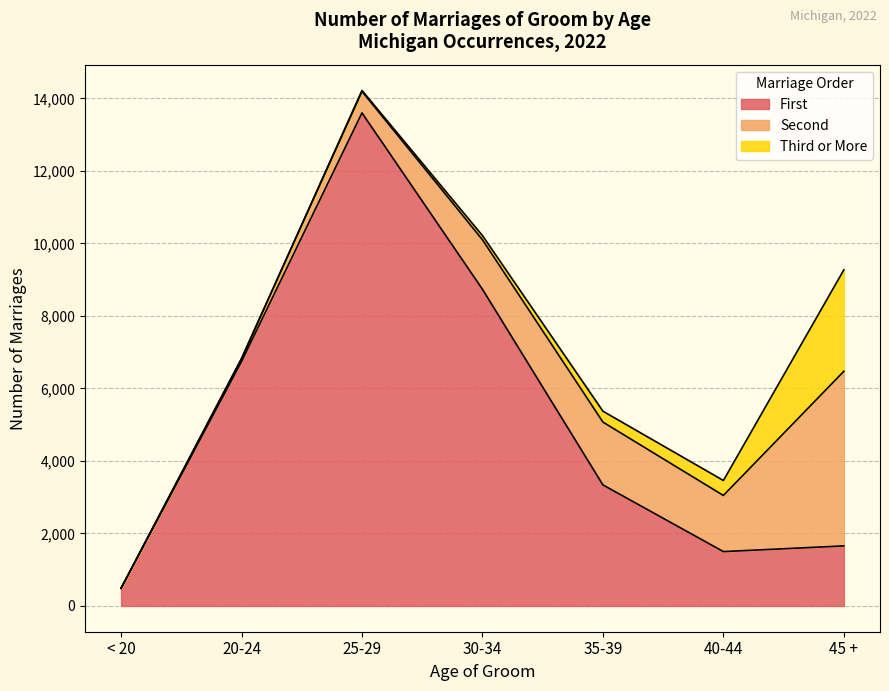

At which category does the chart reach its minimum across all series?

< 20